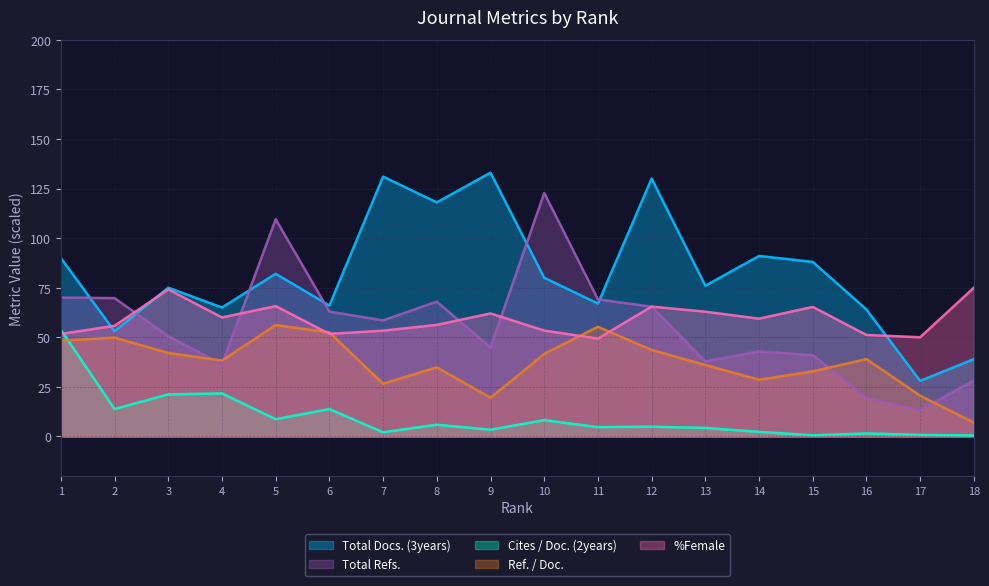

Which category has the lowest value in the Cites / Doc. (2years) series?

18